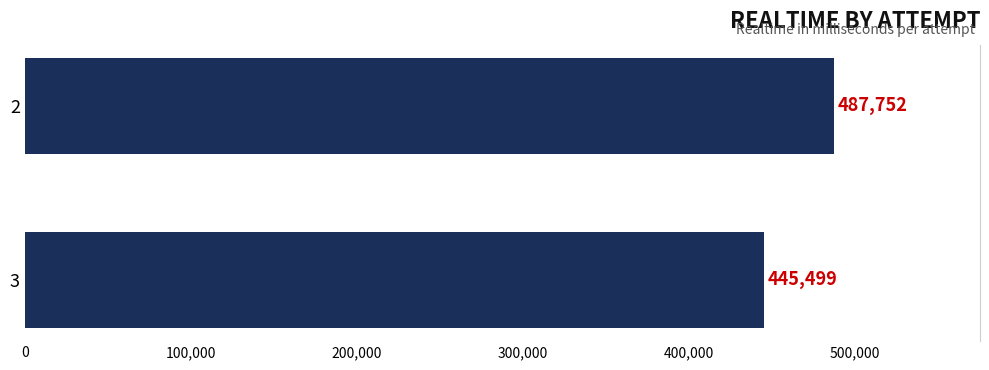

The value at 3 is 445499. True or false?

True